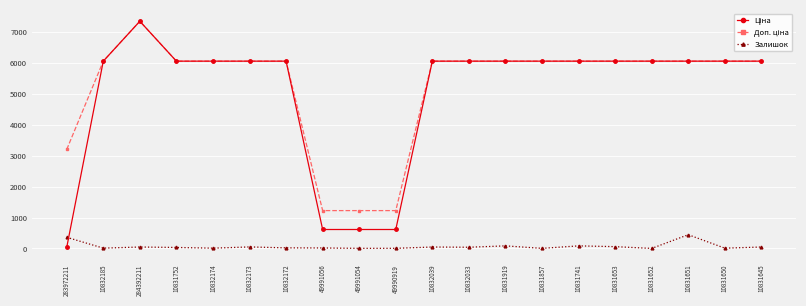

At which category is the sum across all series the highest?

284392211